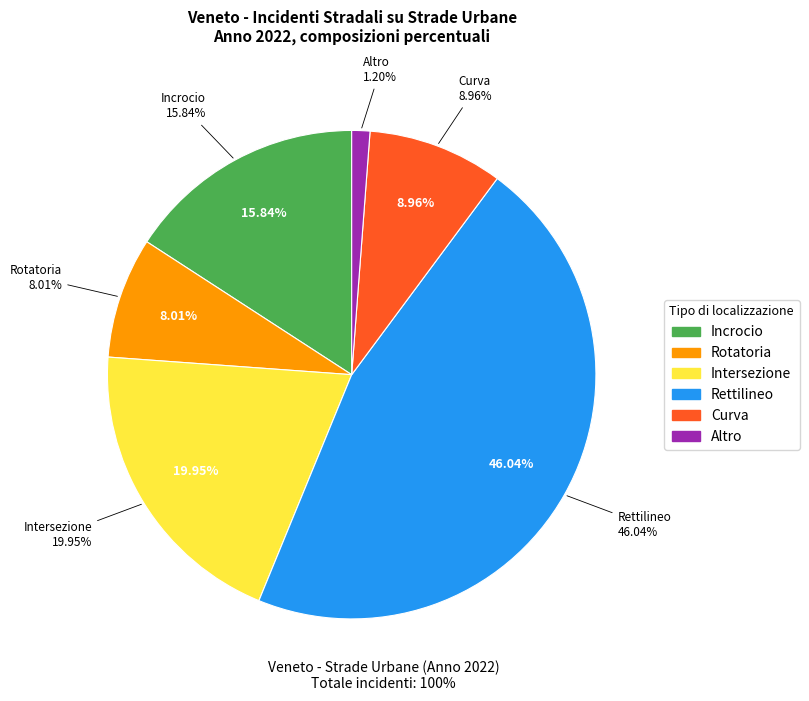

To the nearest percent, what portion does Rettilineo represent?

46%